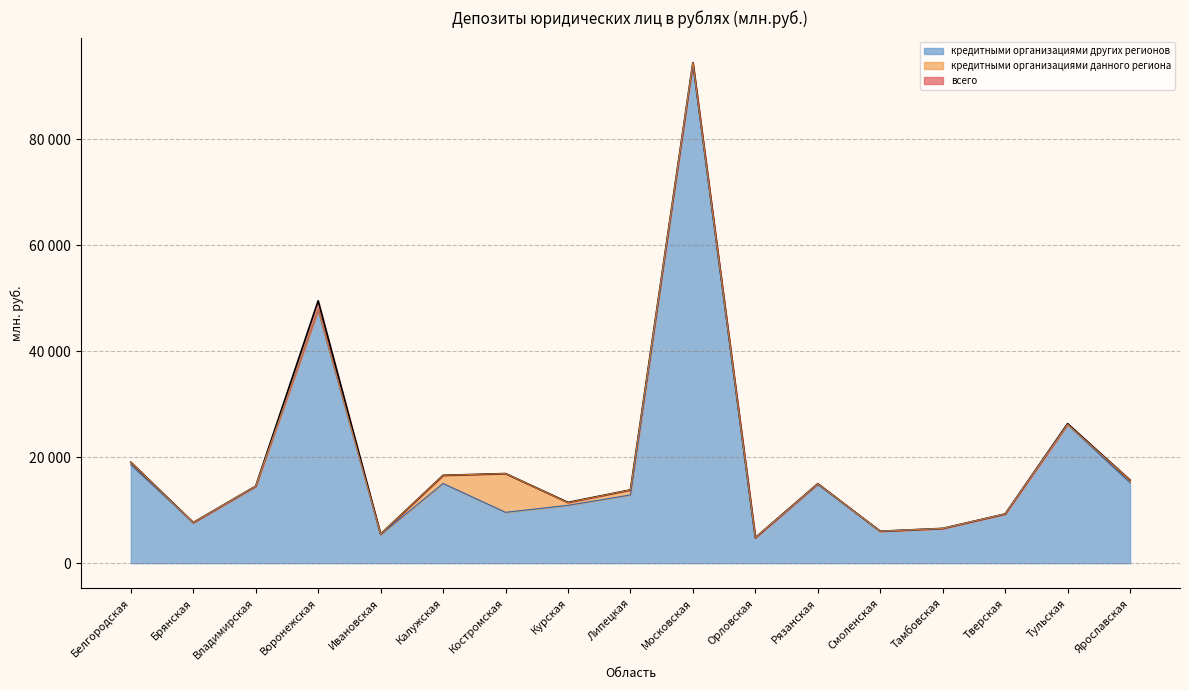

The кредитными организациями других регионов series shows 166797 at Московская. True or false?

False